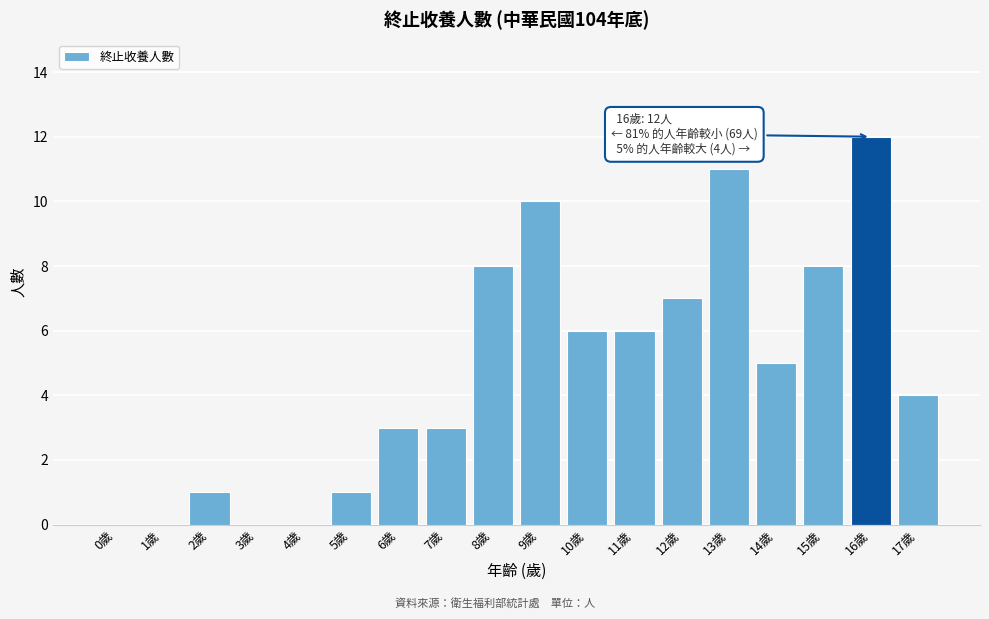

Reading left to right, what are all the values shown in this chart?

0歲=0	1歲=0	2歲=1	3歲=0	4歲=0	5歲=1	6歲=3	7歲=3	8歲=8	9歲=10	10歲=6	11歲=6	12歲=7	13歲=11	14歲=5	15歲=8	16歲=12	17歲=4